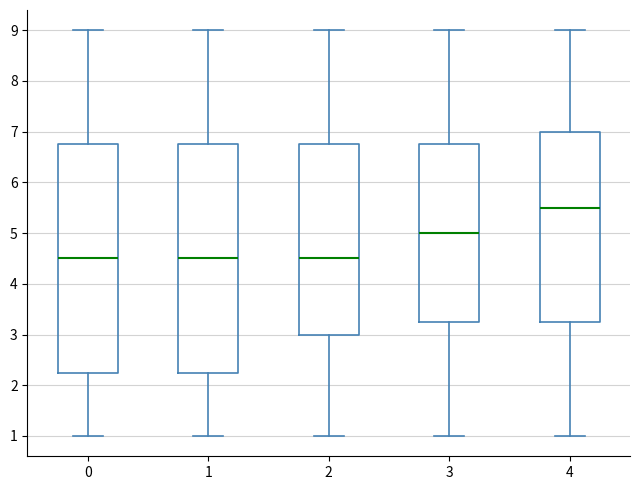

Where does the median line of the box at x = 2 sit on the y-axis? The values are not printed on the chart, so give them approximately, as read against the axis.

4.5